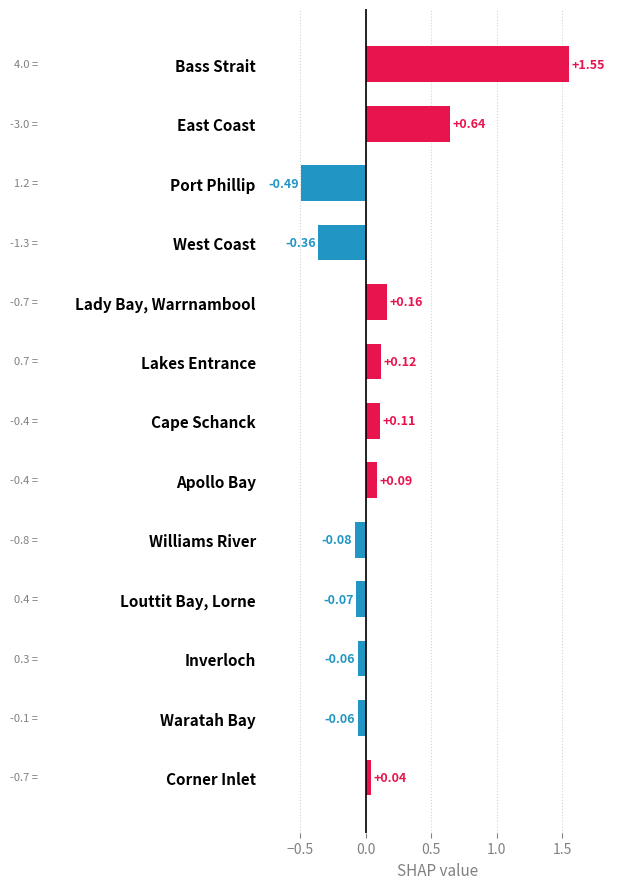

What is the difference between the second highest and minimum values?

1.1